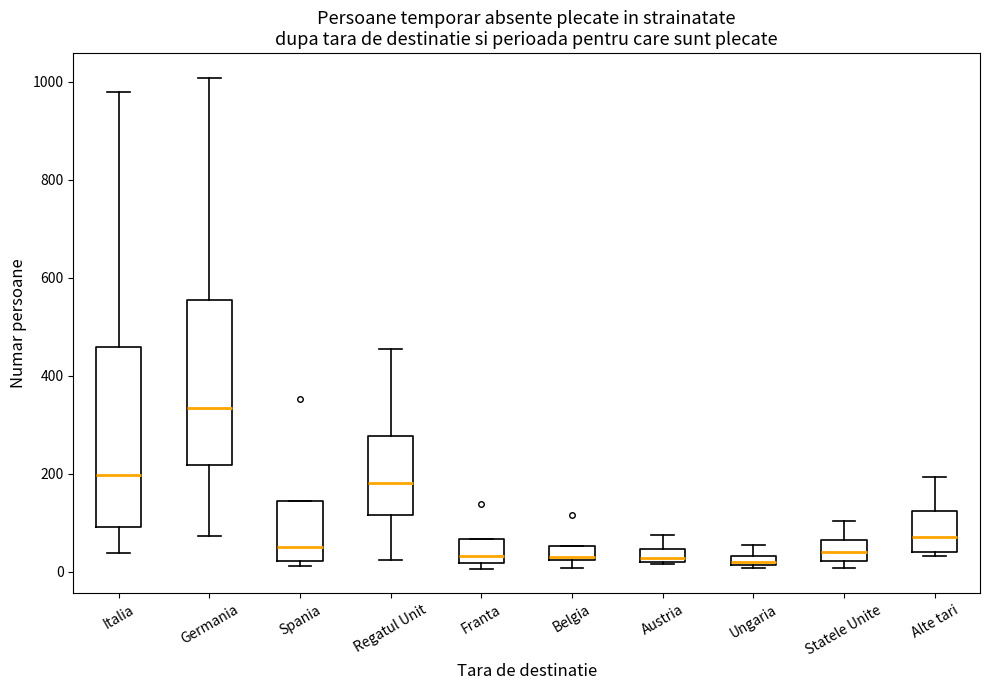

Which box is the tallest, from its lower edge to its upper edge?

Italia